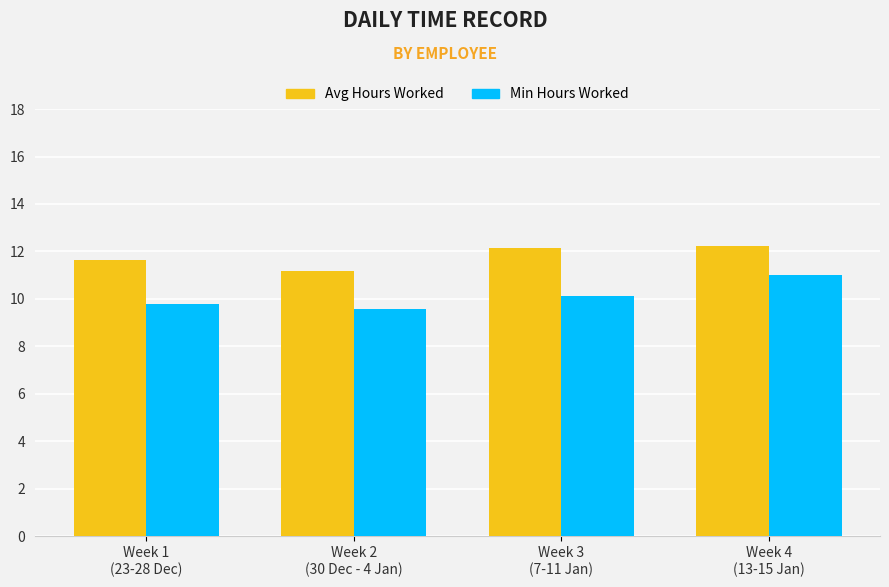

Which series has the widest spread of values?

Min Hours Worked